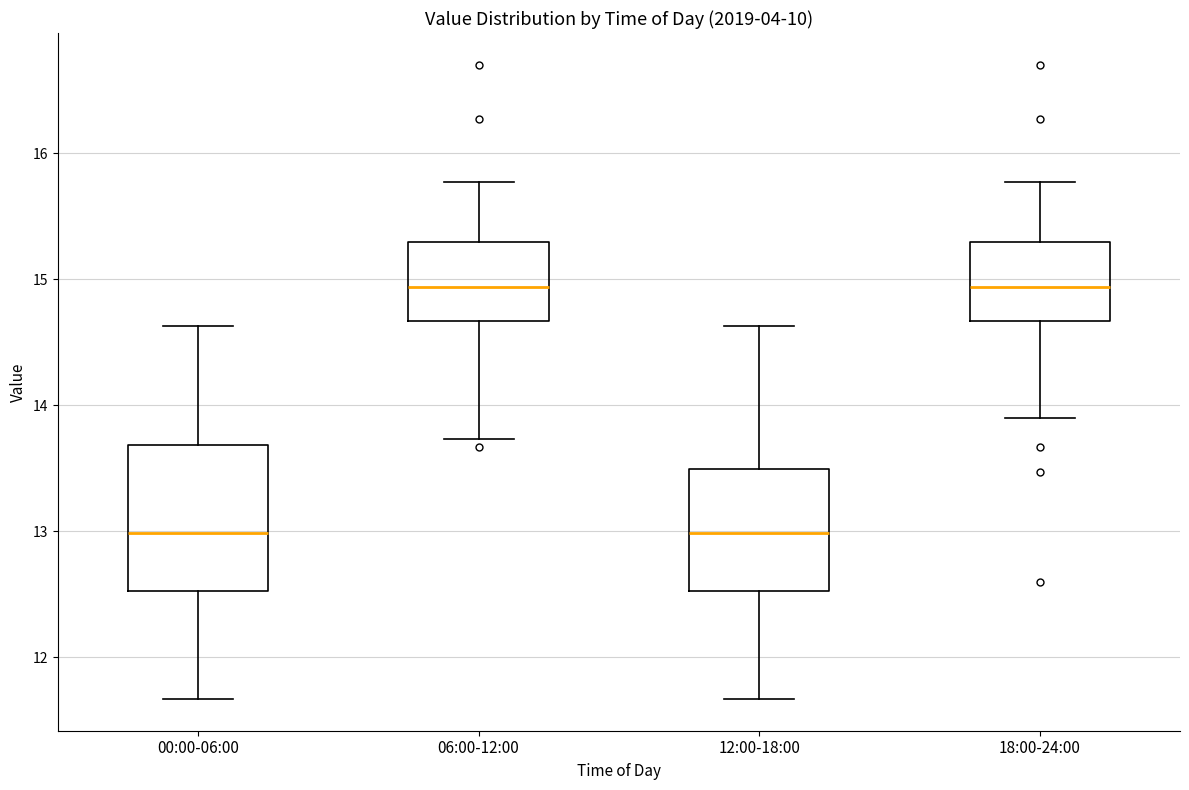

Which box is the tallest, from its lower edge to its upper edge?

00:00-06:00